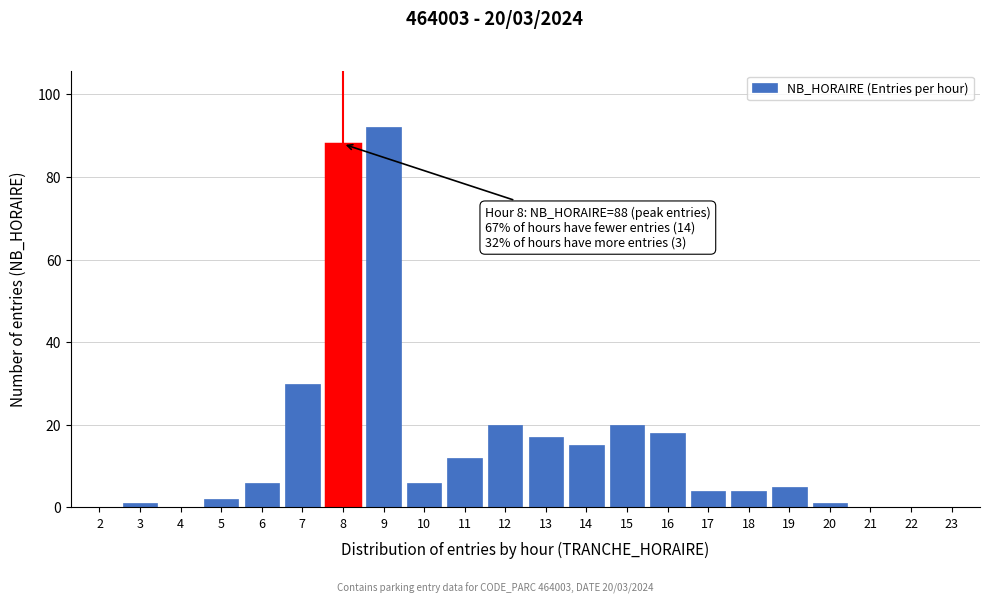

Reading left to right, list all the values displayed in this chart.

2=0	3=1	4=0	5=2	6=6	7=30	8=88	9=92	10=6	11=12	12=20	13=17	14=15	15=20	16=18	17=4	18=4	19=5	20=1	21=0	22=0	23=0